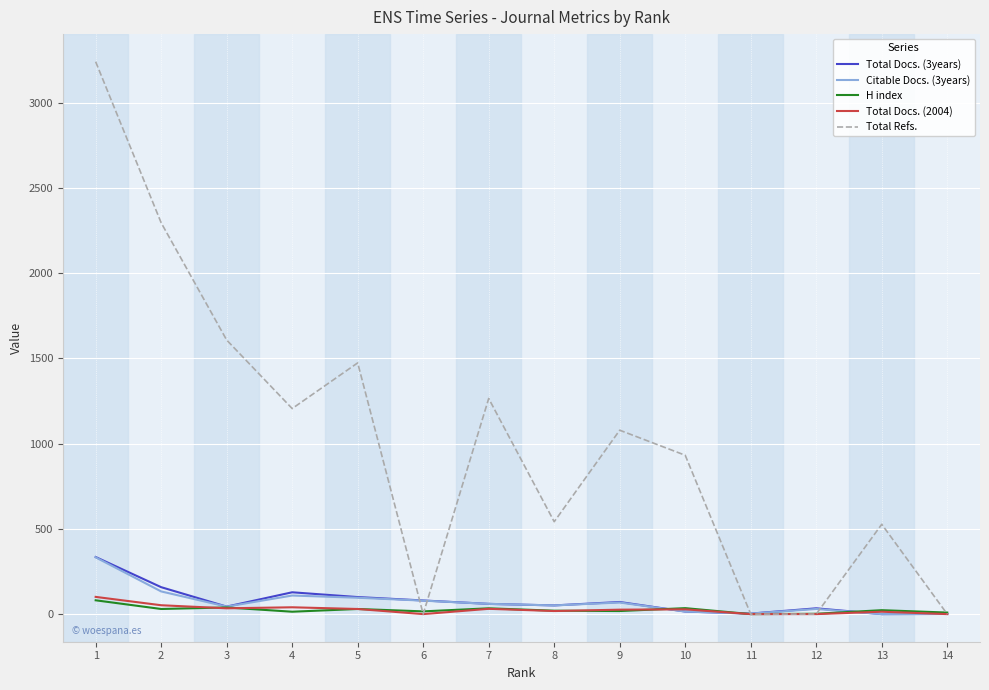

How many series are shown in this chart?

5